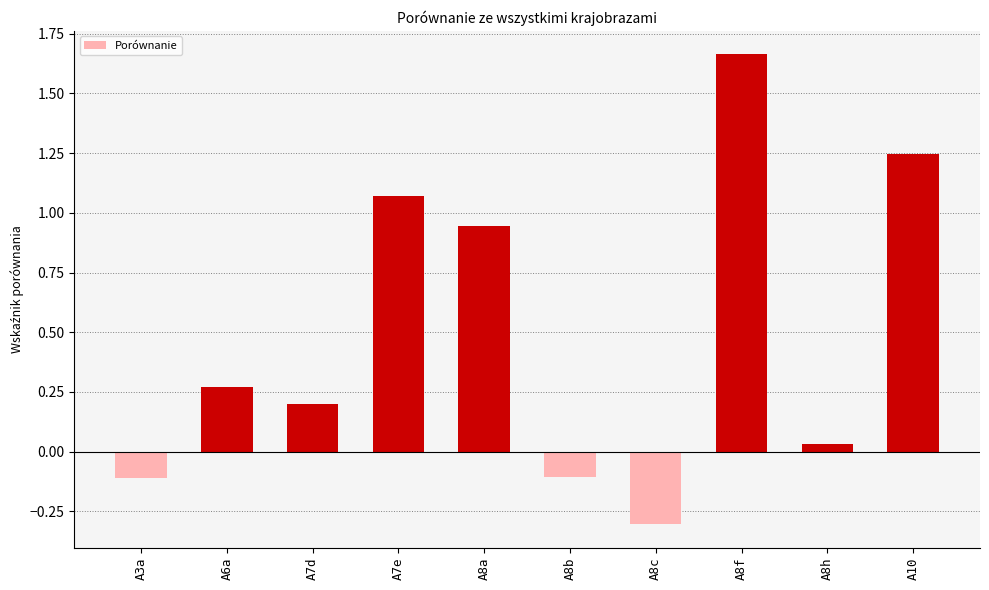

The chart shows a value of -0.1 at A8b. True or false?

True